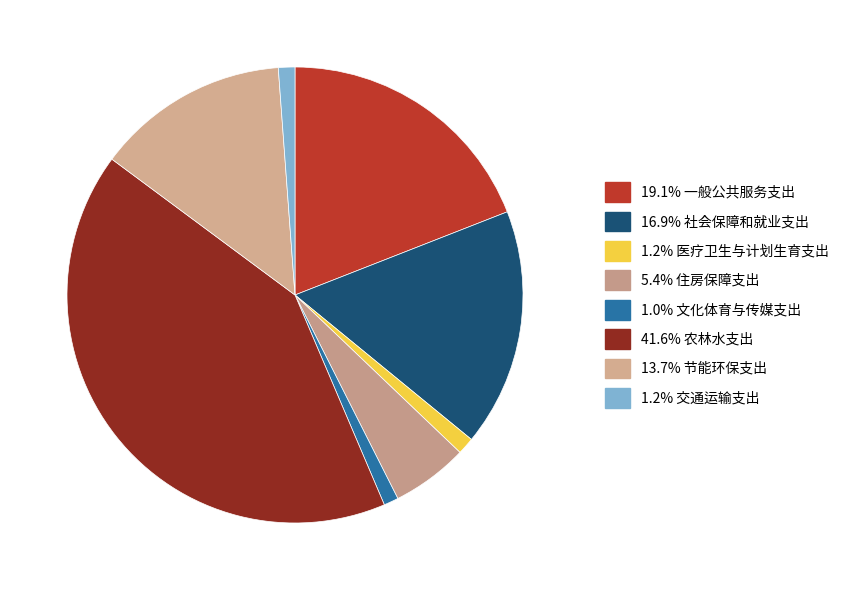

How many slices are in this pie chart?

8